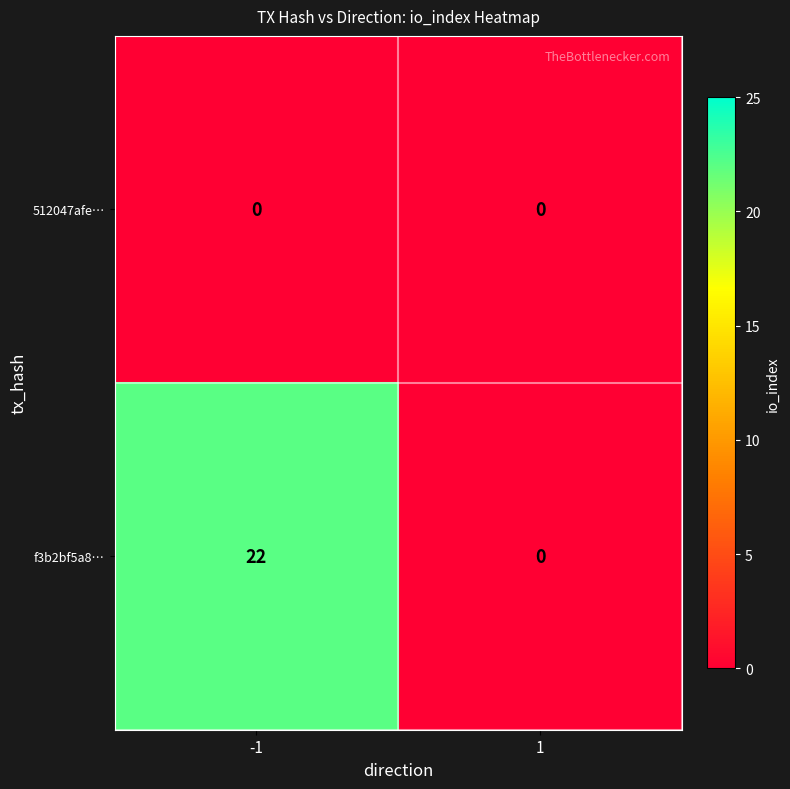

Is it true that 512047afe… equals 0 at -1?

True